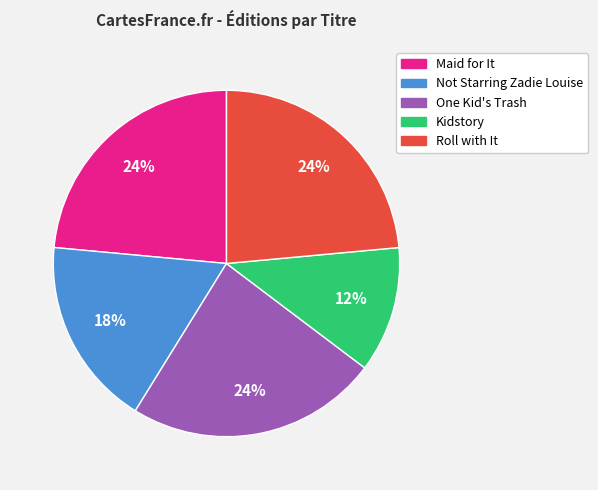

Do Kidstory and Not Starring Zadie Louise together represent more than half of the pie?

No